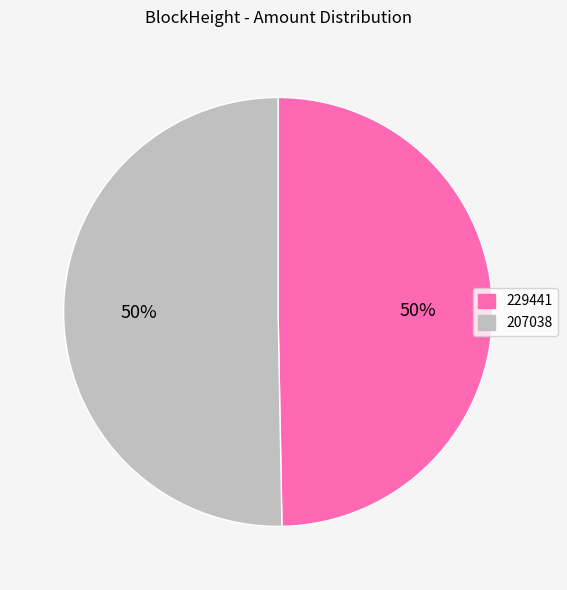

Which category has the smallest portion of the pie?

229441